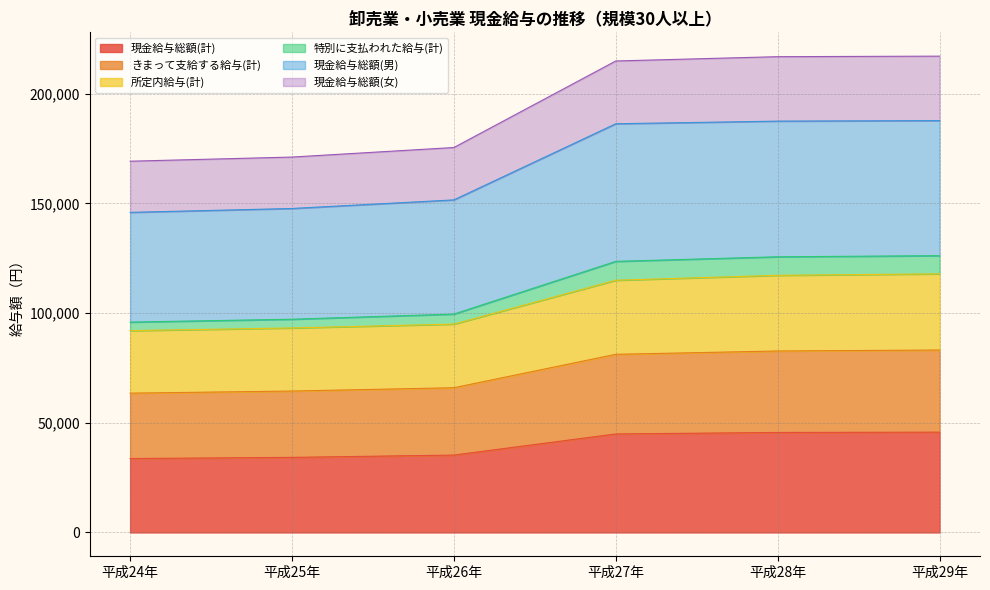

What is the difference between the highest and lowest values at 平成29年?

171411.0